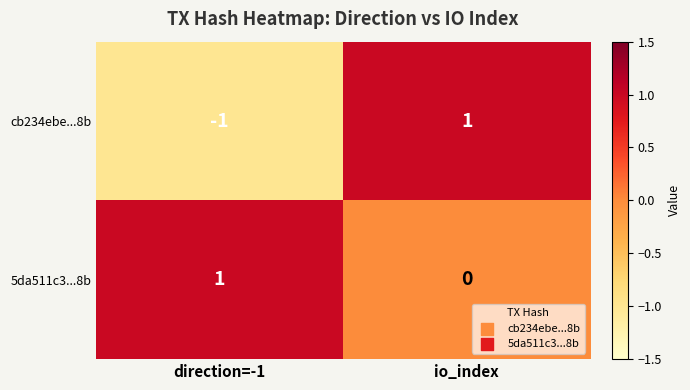

Reading right to left, extract all data points from this chart.

cb234ebe...8b: io_index=1	direction=-1=-1
5da511c3...8b: io_index=0	direction=-1=1